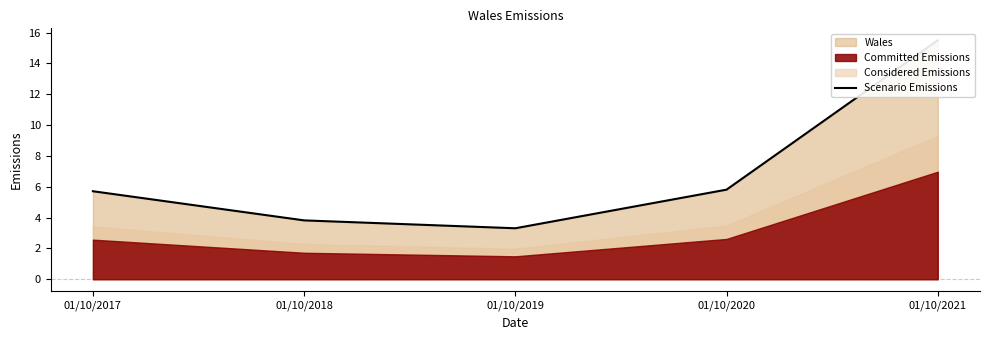

Approximately how many times larger is the value at 01/10/2017 compared to 01/10/2020?

1.0